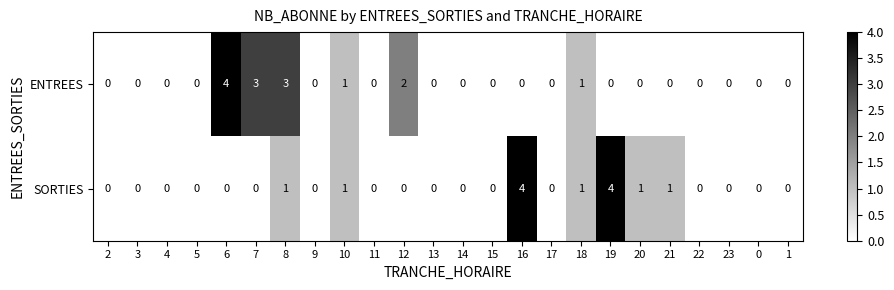

What is the difference between the SORTIES values at 19 and 17?

4